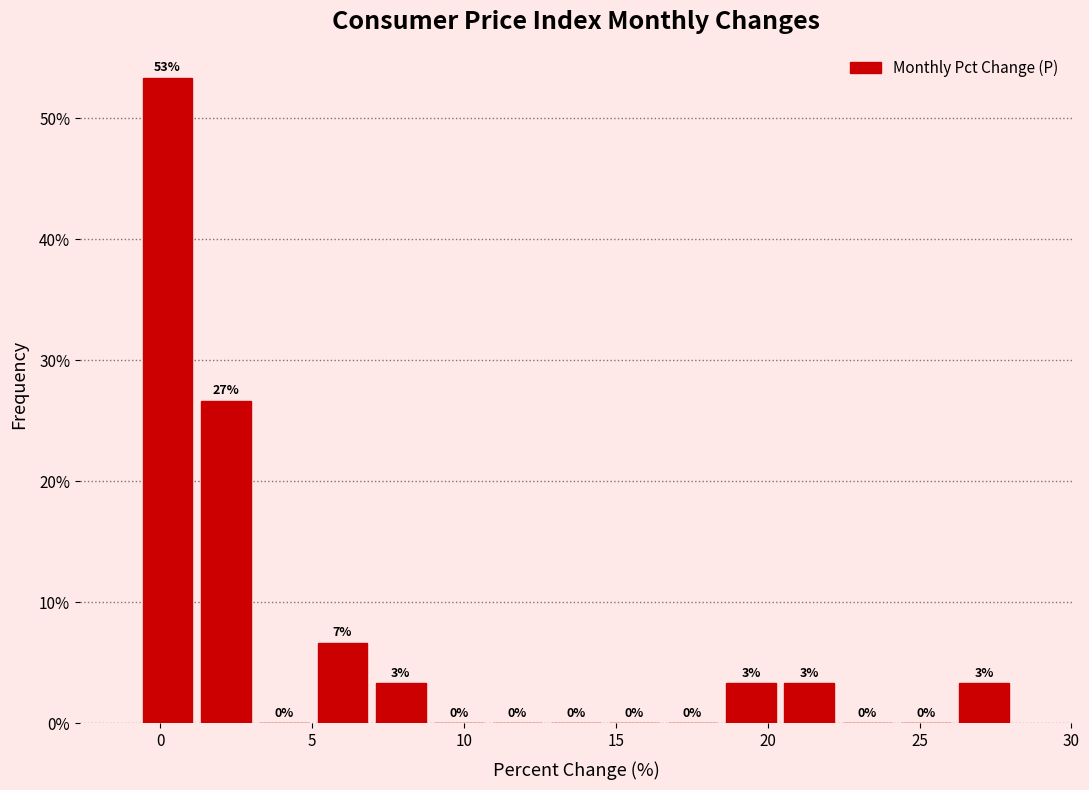

Around what value on the x-axis is the tallest bar? Give the approximate position of its centre, as read against the axis.

0.0